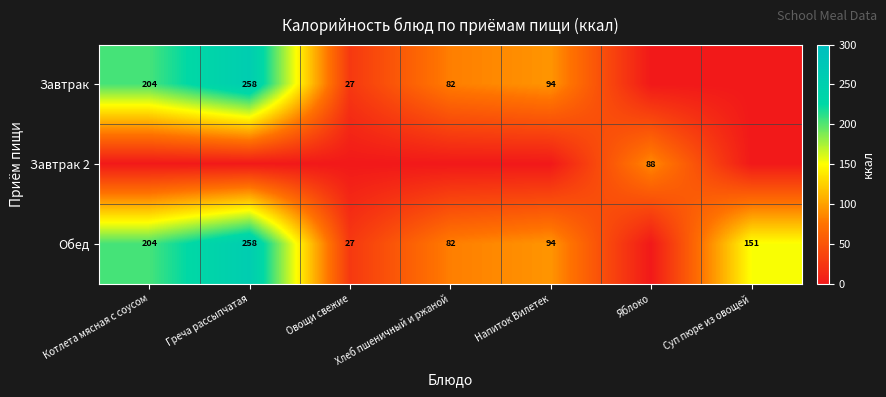

Is the value of Завтрак at Хлеб пшеничный и ржаной greater than the value of Завтрак 2 at Яблоко?

No